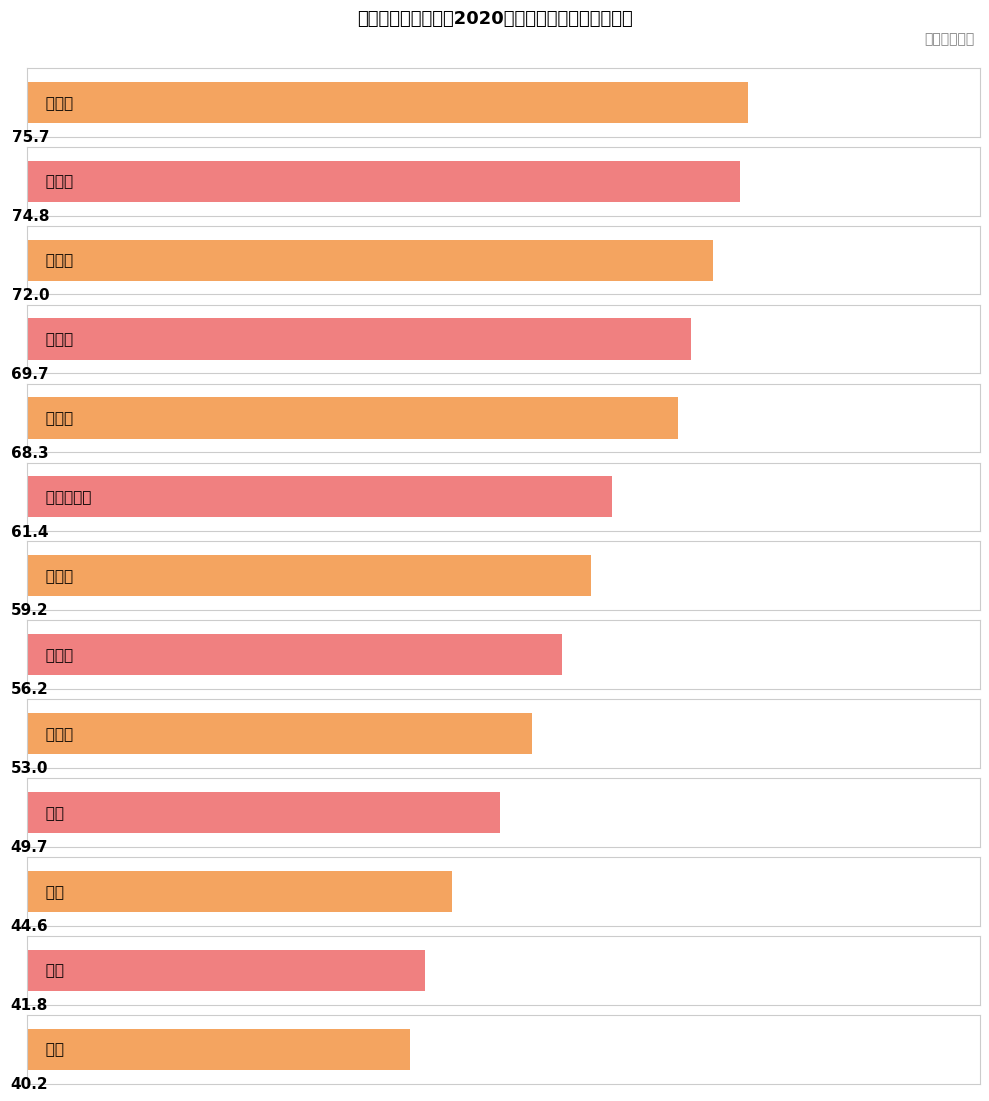

List the labels in order of value, smallest first.

冯旭, 崔超, 张新, 洪迪, 徐向超, 崔维涛, 王永护, 包阿其拉吐, 朱亚妹, 李玉春, 肖浩然, 左荣波, 胡圣杰